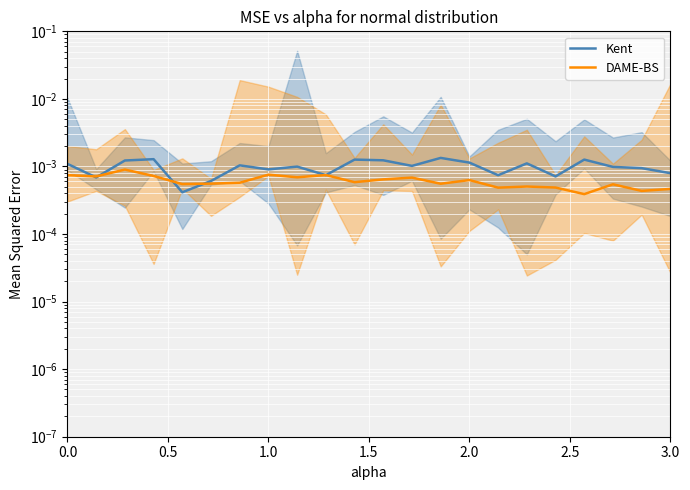

Which series has the largest total across all categories?

Kent